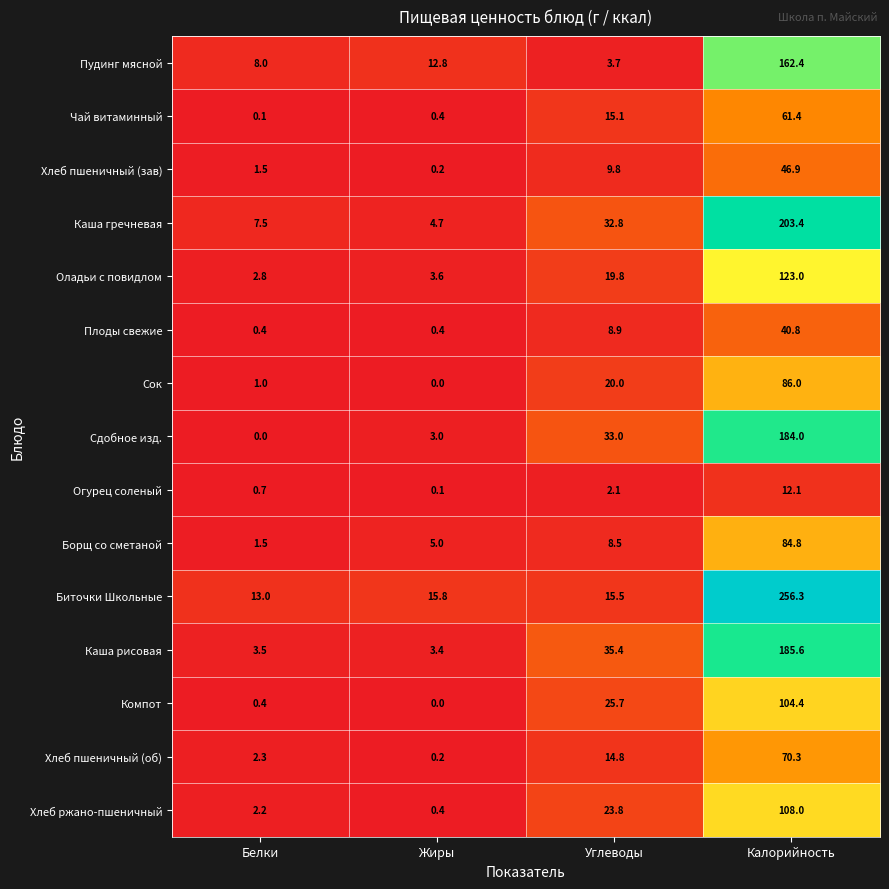

What is the total value across all series at Белки?

44.9